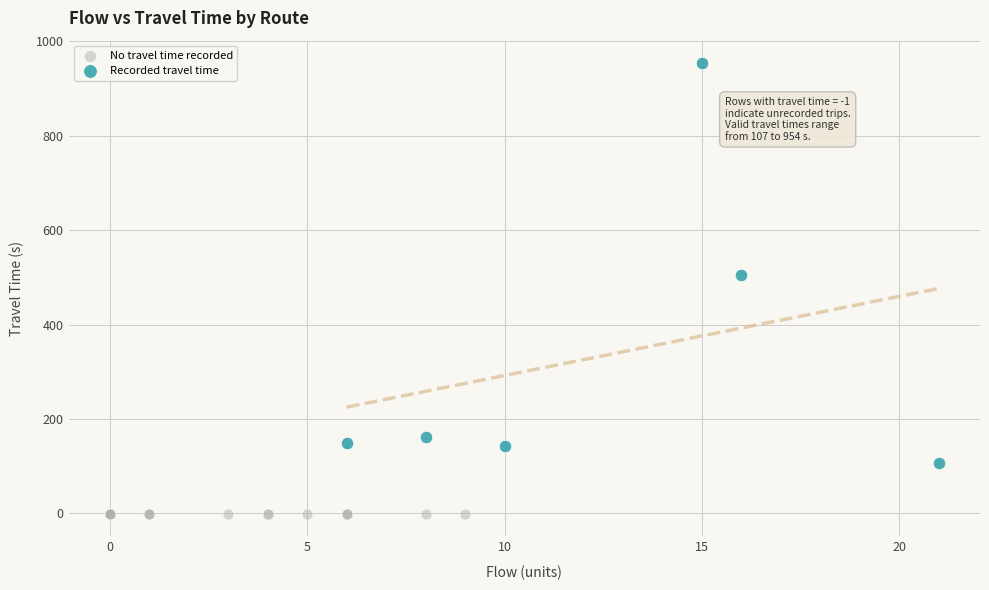

Which series contains the lowest Y value?

No travel time recorded